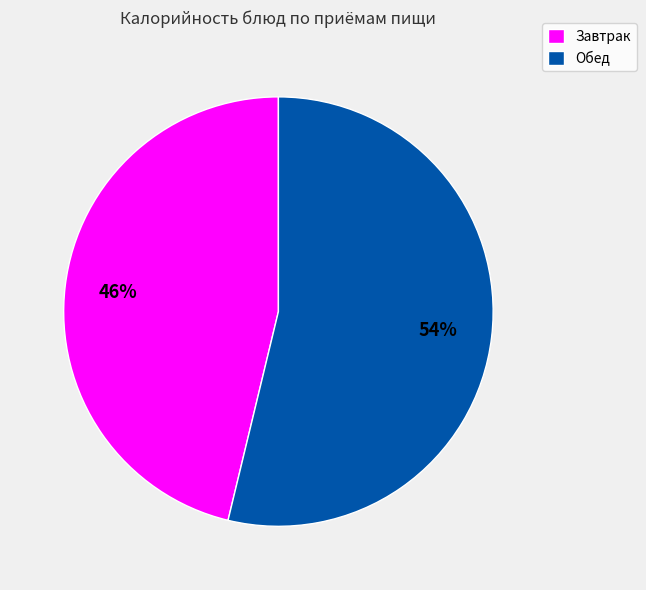

To the nearest percent, what percentage of the pie is Обед?

54%